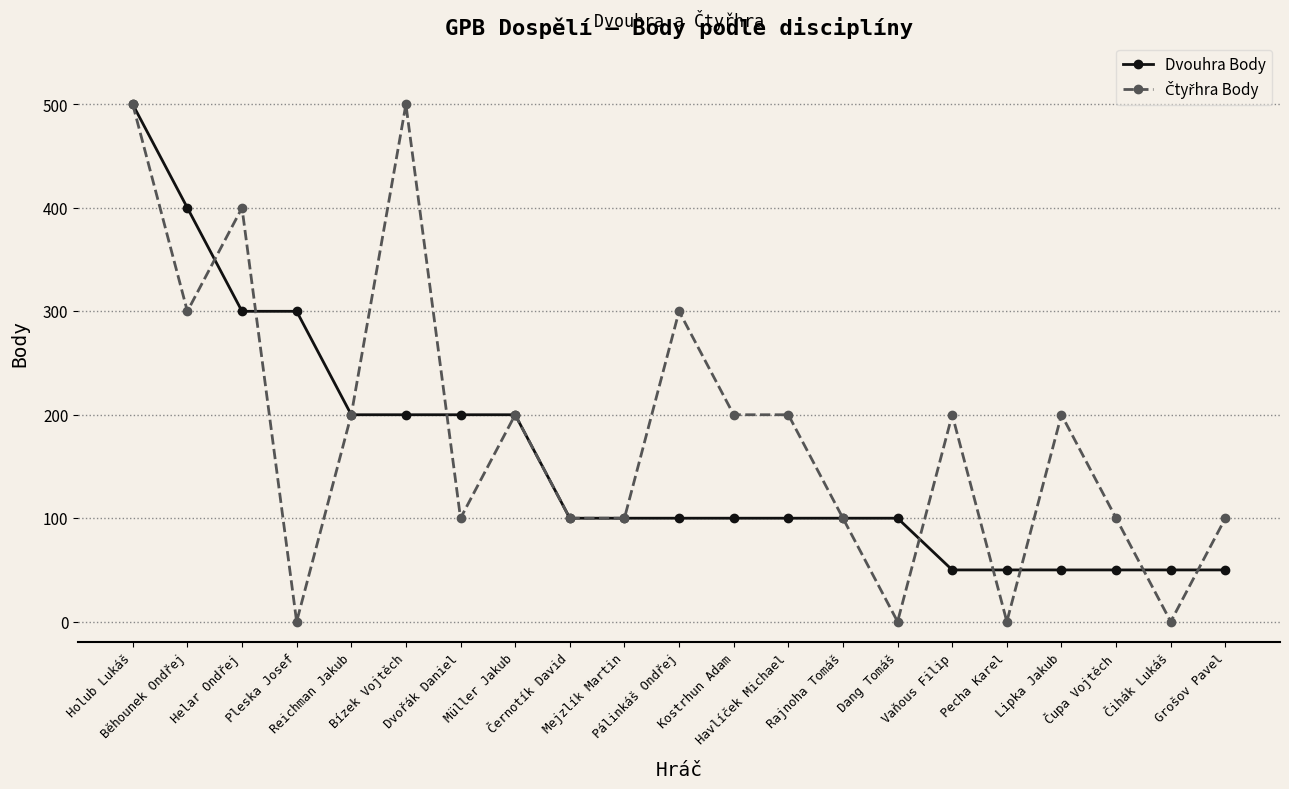

At how many categories does at least one series exceed 343?

4